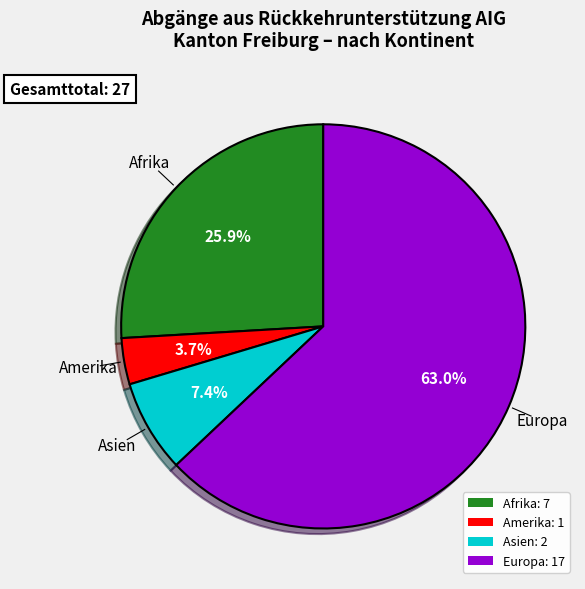

Combined, do Europa: 17 and Afrika: 7 account for over 50%?

Yes